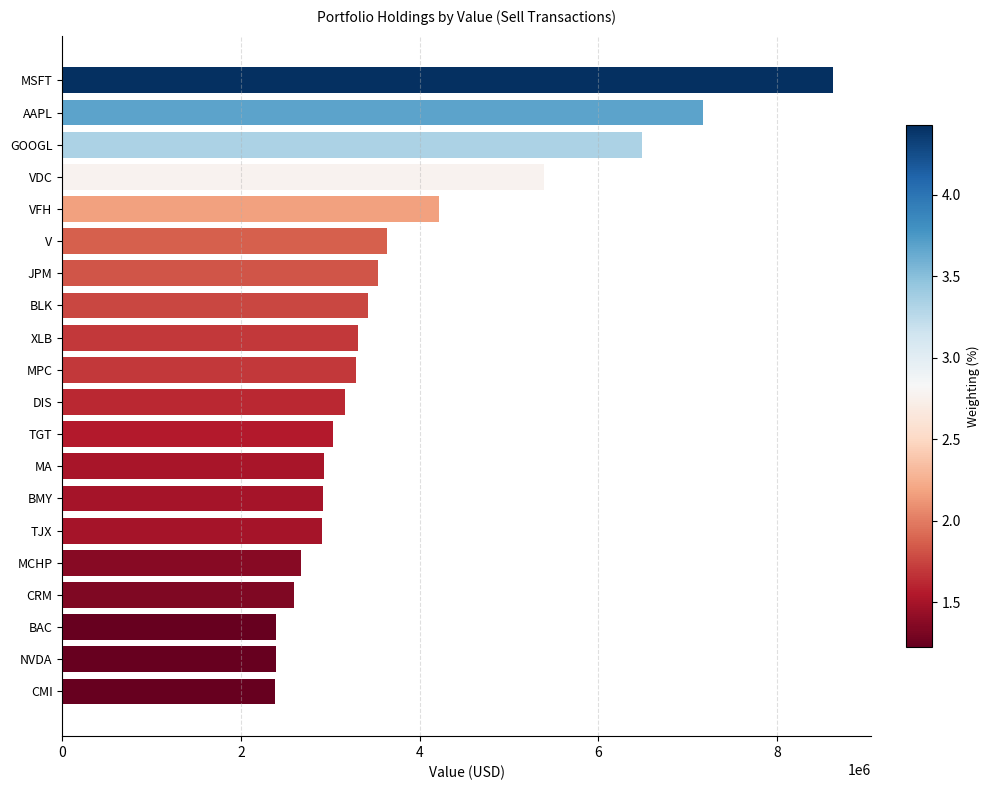

What is the label of the 15th bar from the top?

TJX